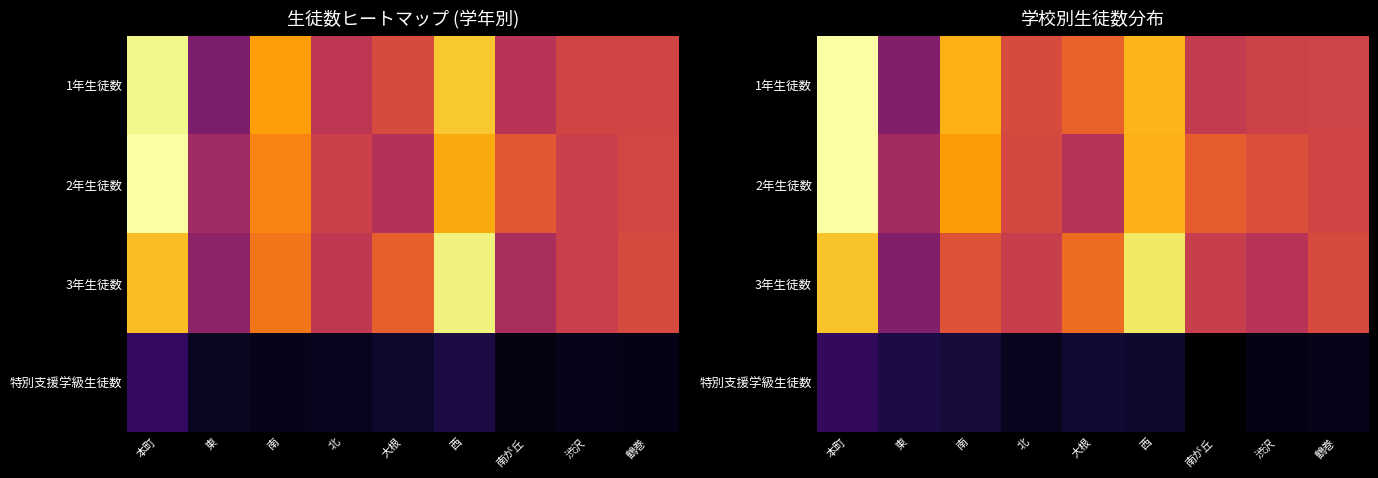

Is the value of 3年生徒数 at 北 greater than the value of 特別支援学級生徒数 at 鶴巻?

Yes